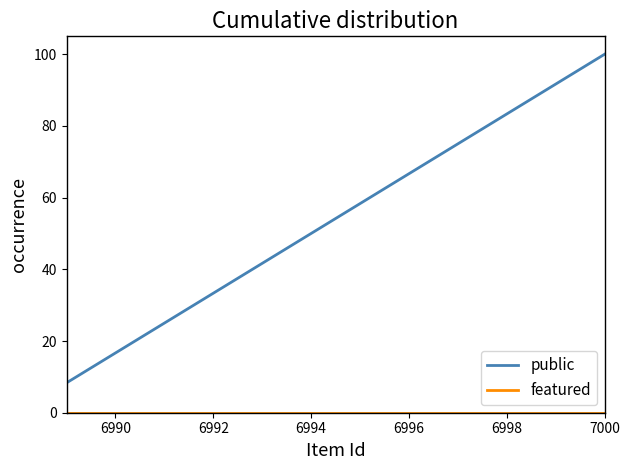

Which series has the largest total across all categories?

public